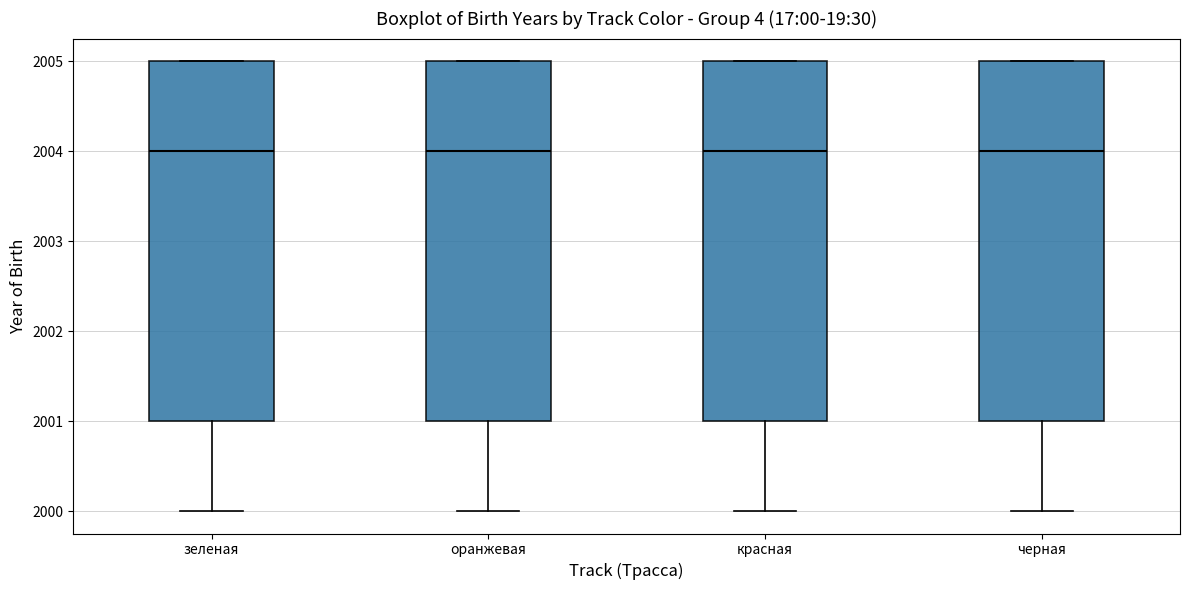

Where is the lower edge of the box for красная on the y-axis? The values are not printed on the chart, so give them approximately, as read against the axis.

2001